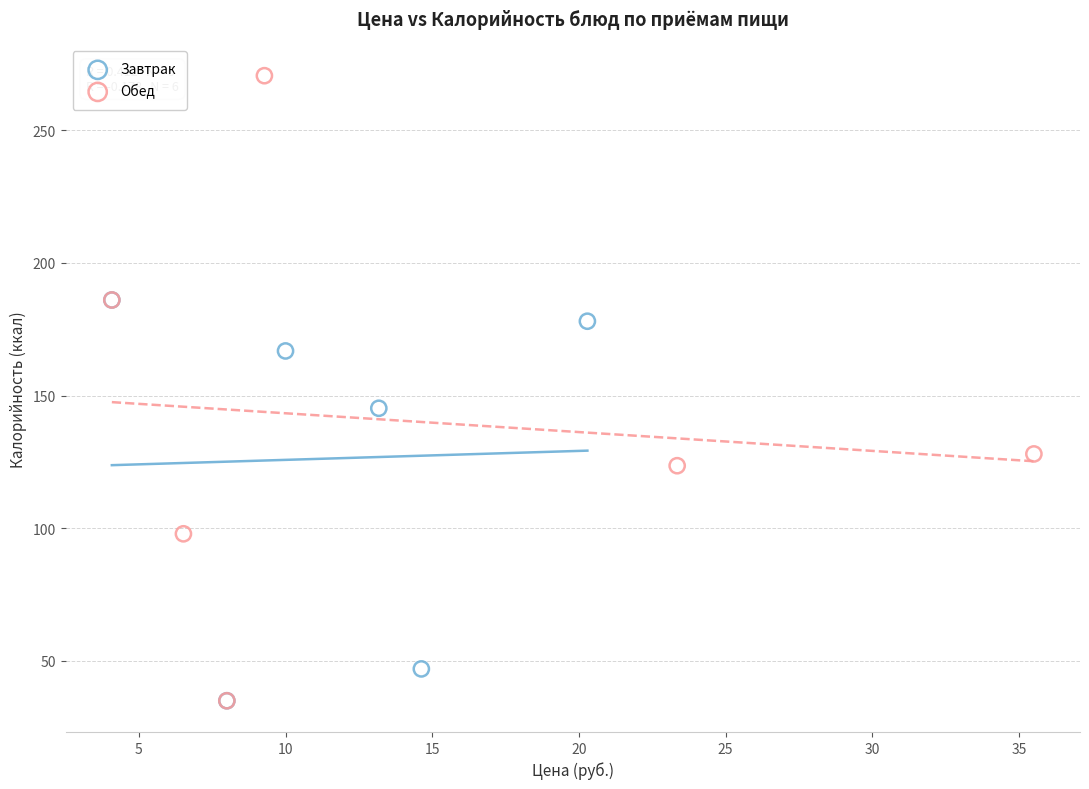

Which series reaches the maximum Y coordinate?

Обед